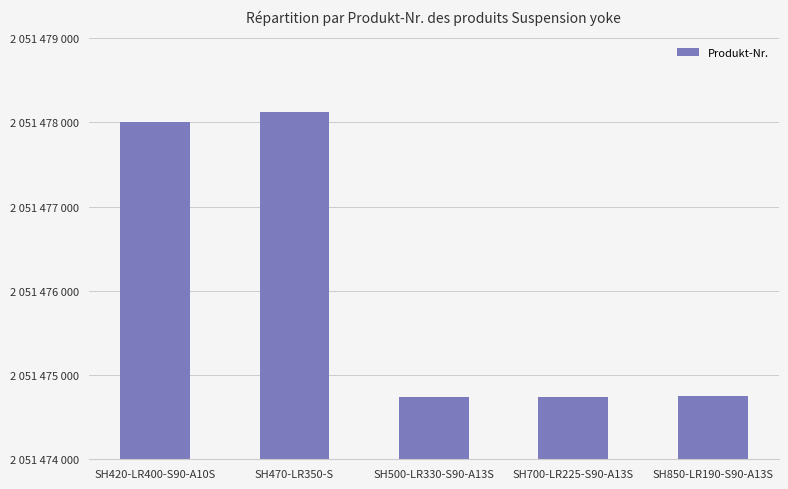

Is it true that the value at SH500-LR330-S90-A13S is 3008748380?

False